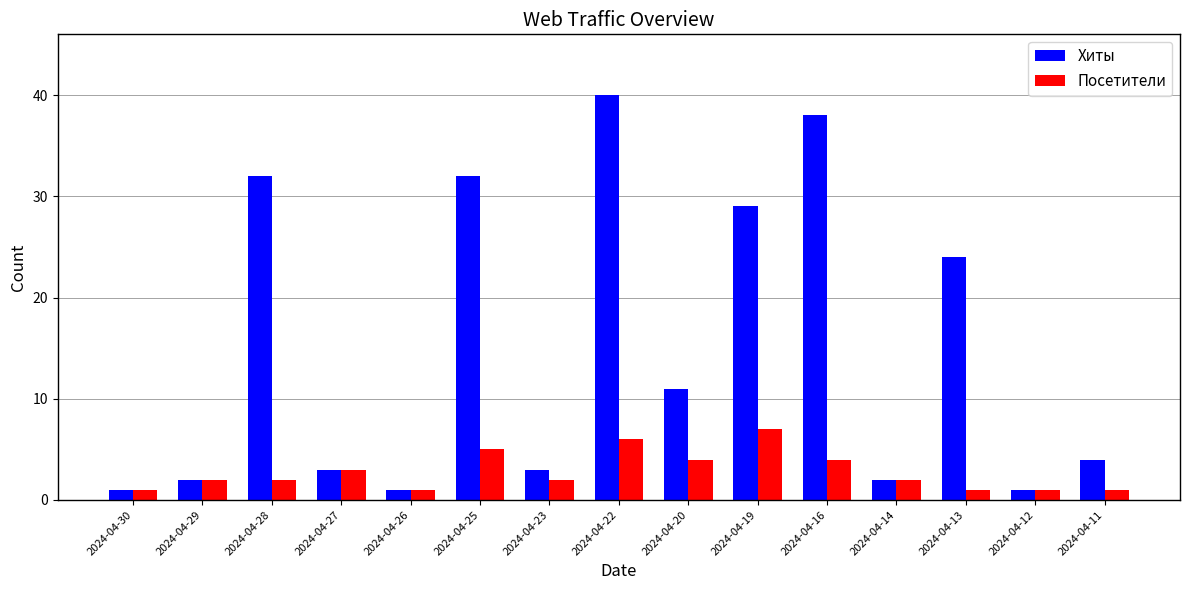

True or false: Посетители has a value of 1 at 2024-04-11.

True